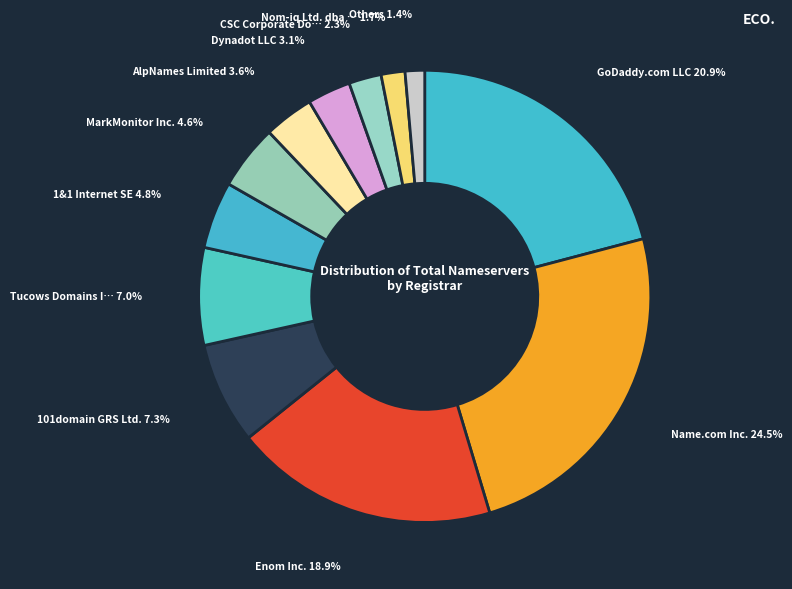

Count the number of slices in the pie.

12